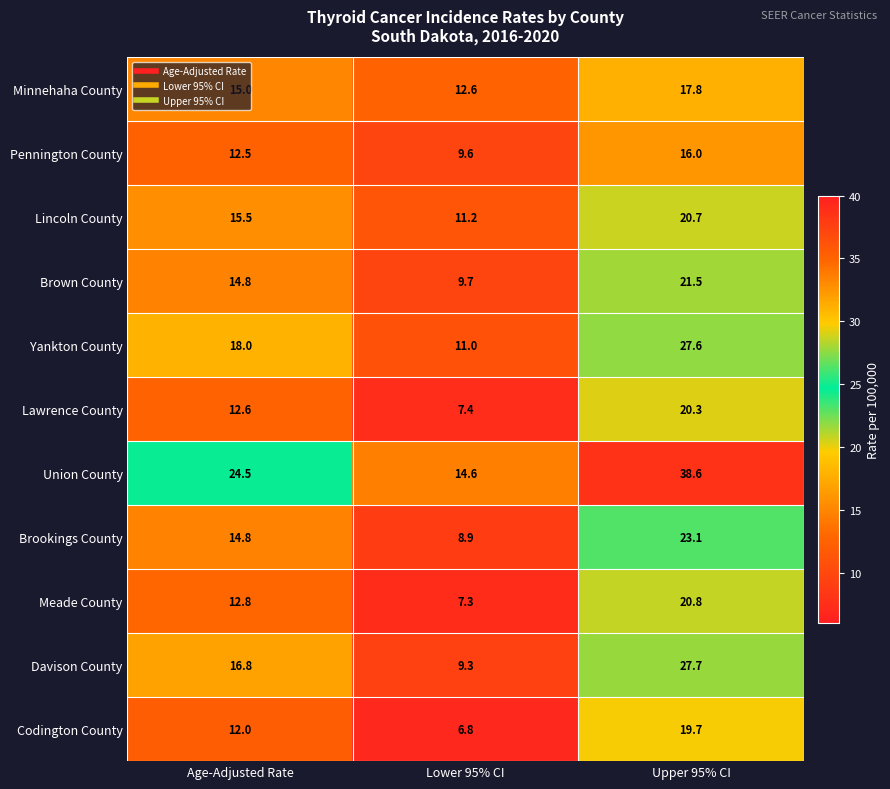

Which label corresponds to the smallest value in the chart?

Lower 95% CI